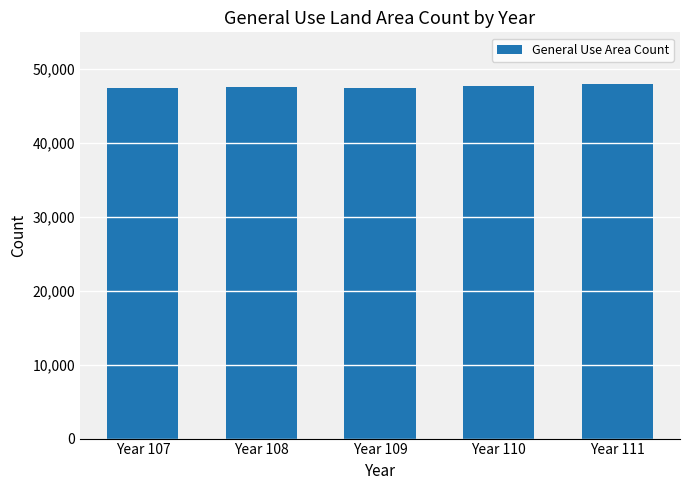

What is the sum of the values at Year 111 and Year 110?

95741